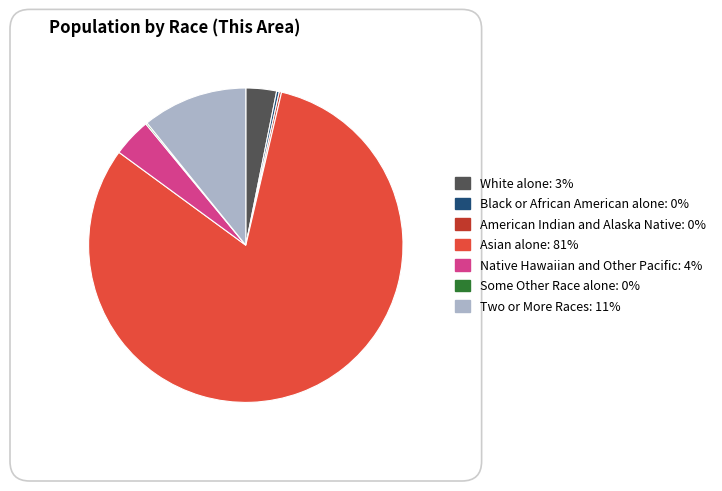

Does Two or More Races represent more than half of the total?

No